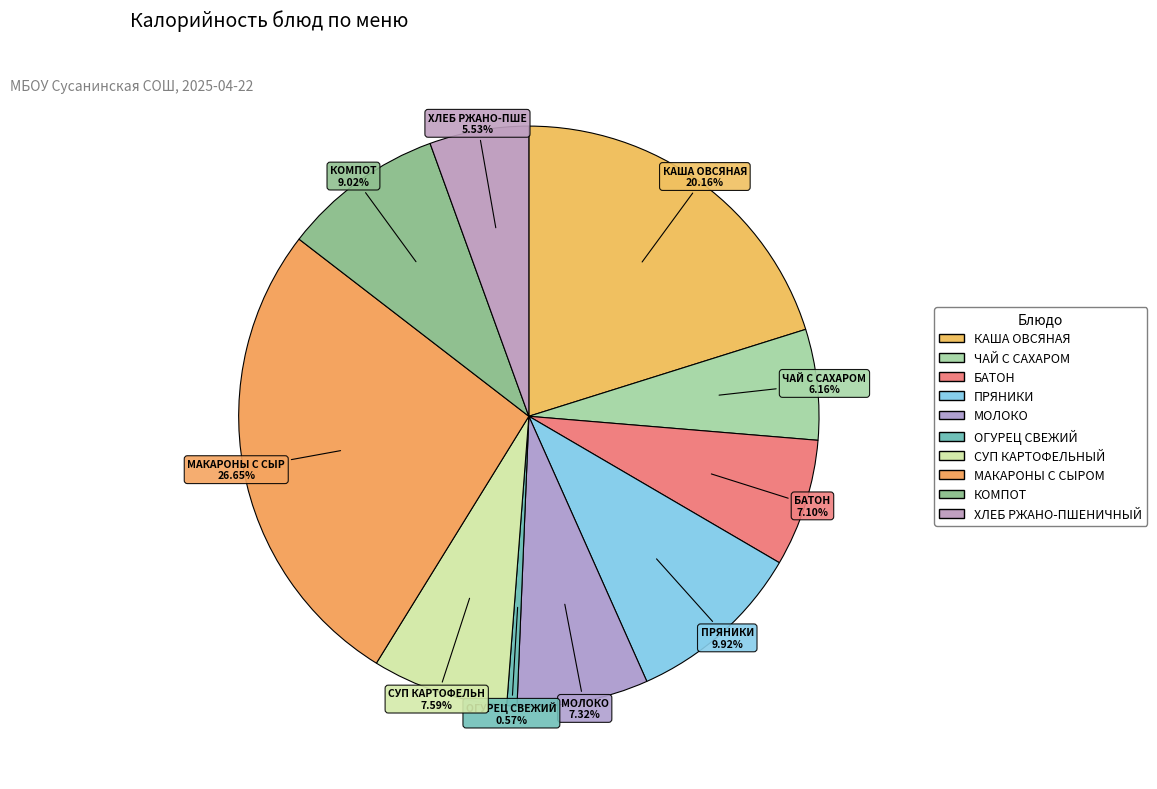

Is there any slice that represents more than half of the pie?

No